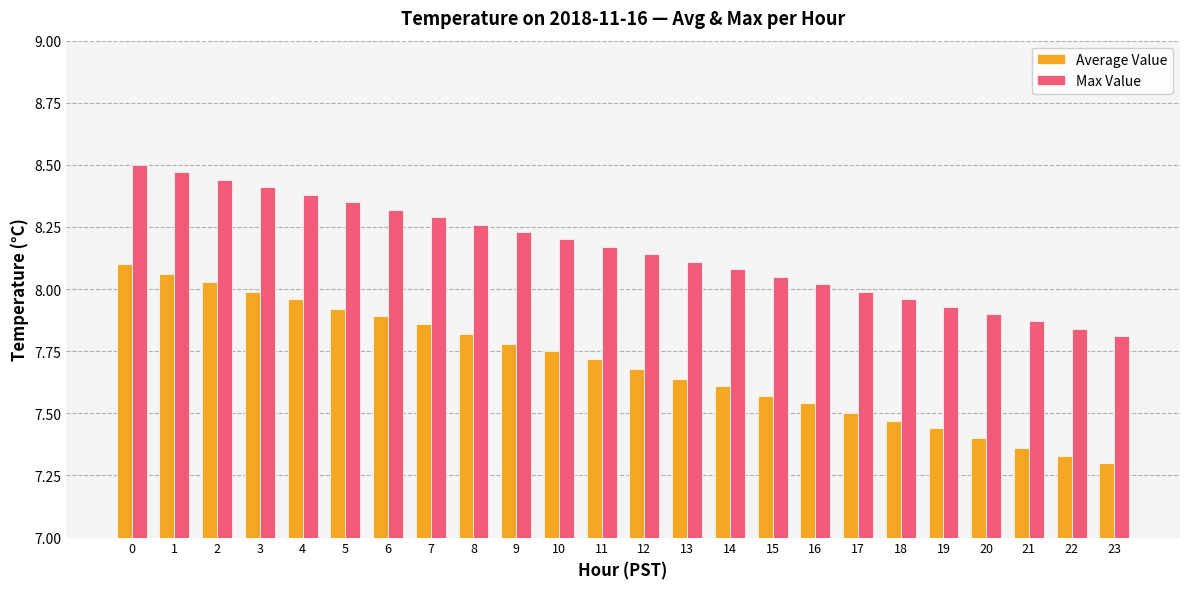

Which category has the lowest value in the Max Value series?

23